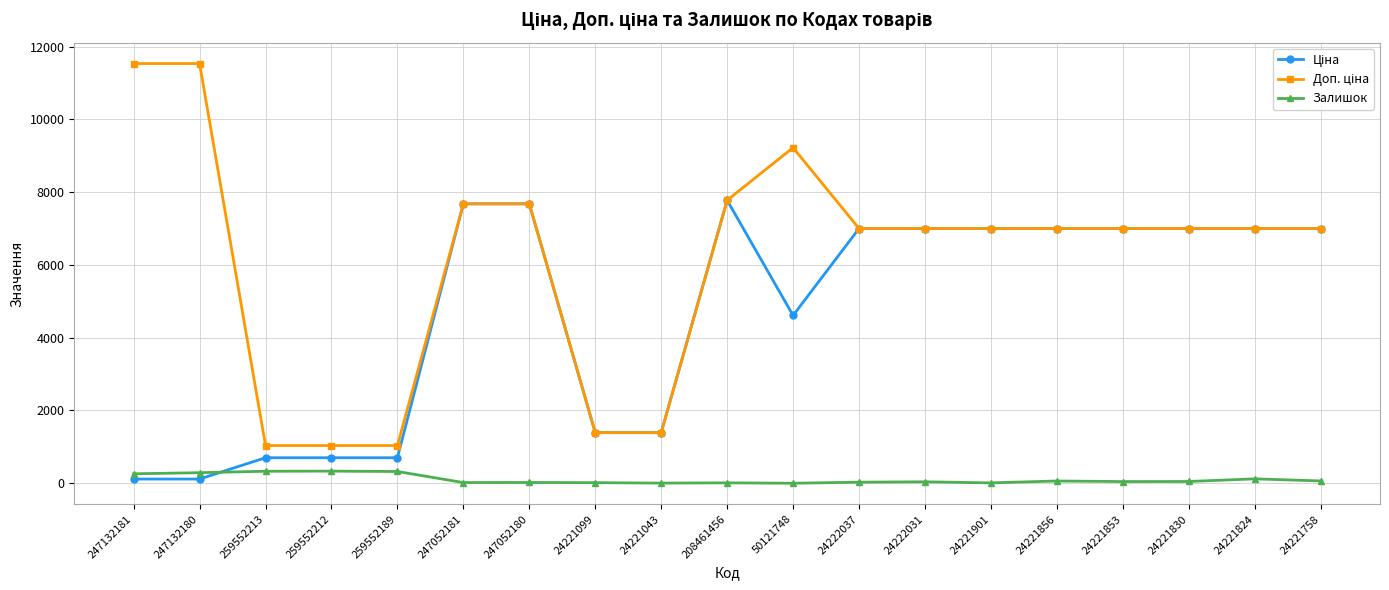

The value of Залишок at 24221856 is 62.0. True or false?

True